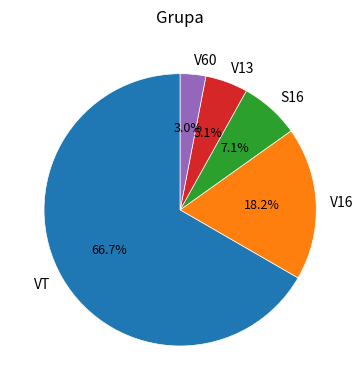

Count the number of slices in the pie.

5